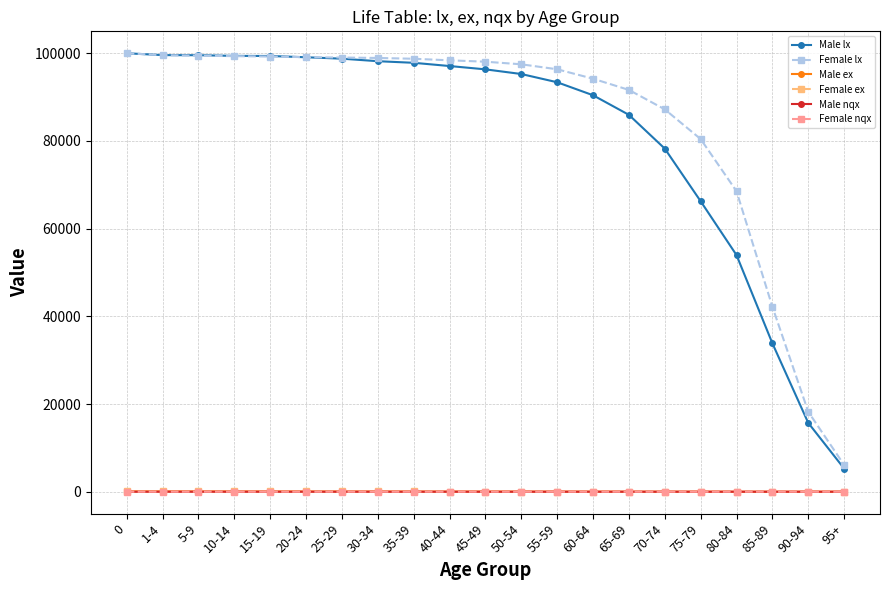

What is the value of the Female lx point at the 1st from the left?

100000.0